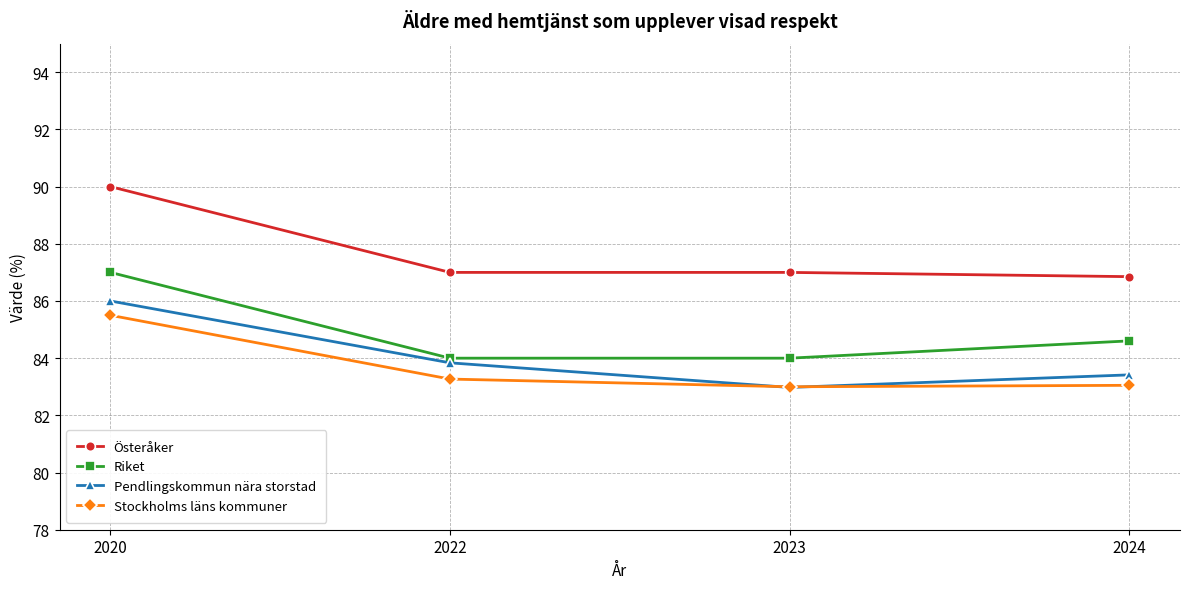

What is the value of the Österåker point at the 4th from the left?

86.9